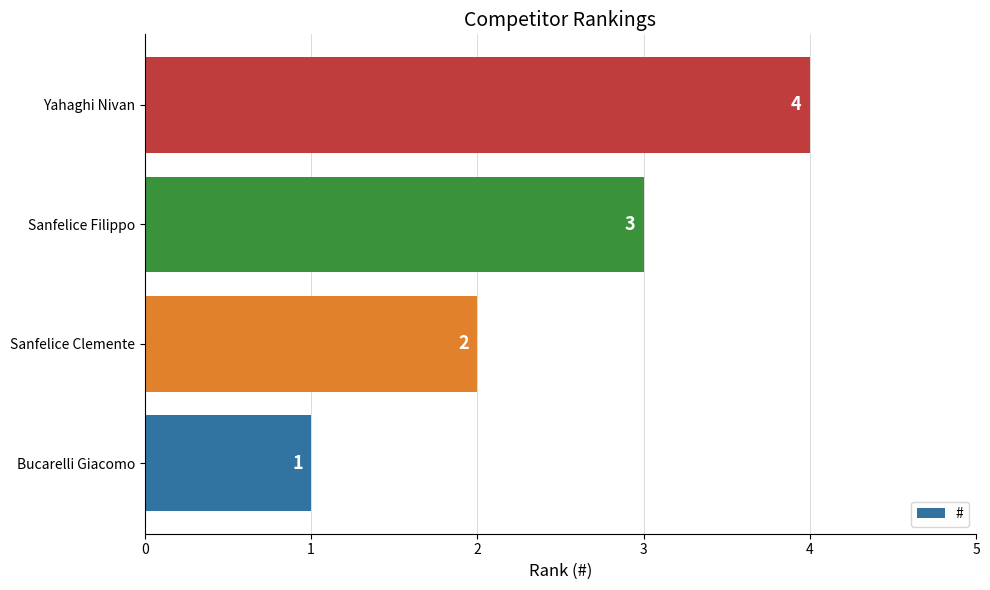

Where is the data nearest to the value 2?

Sanfelice Clemente